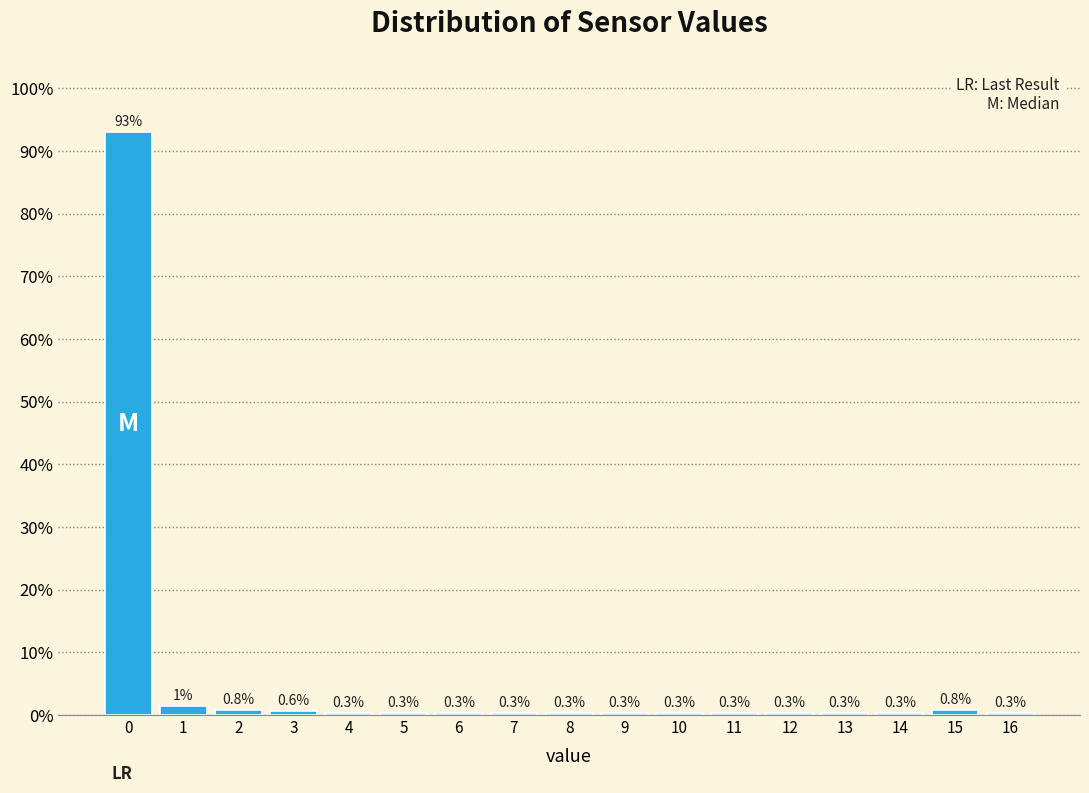

Which range on the x-axis has the tallest bar?

-0.5 to 0.5